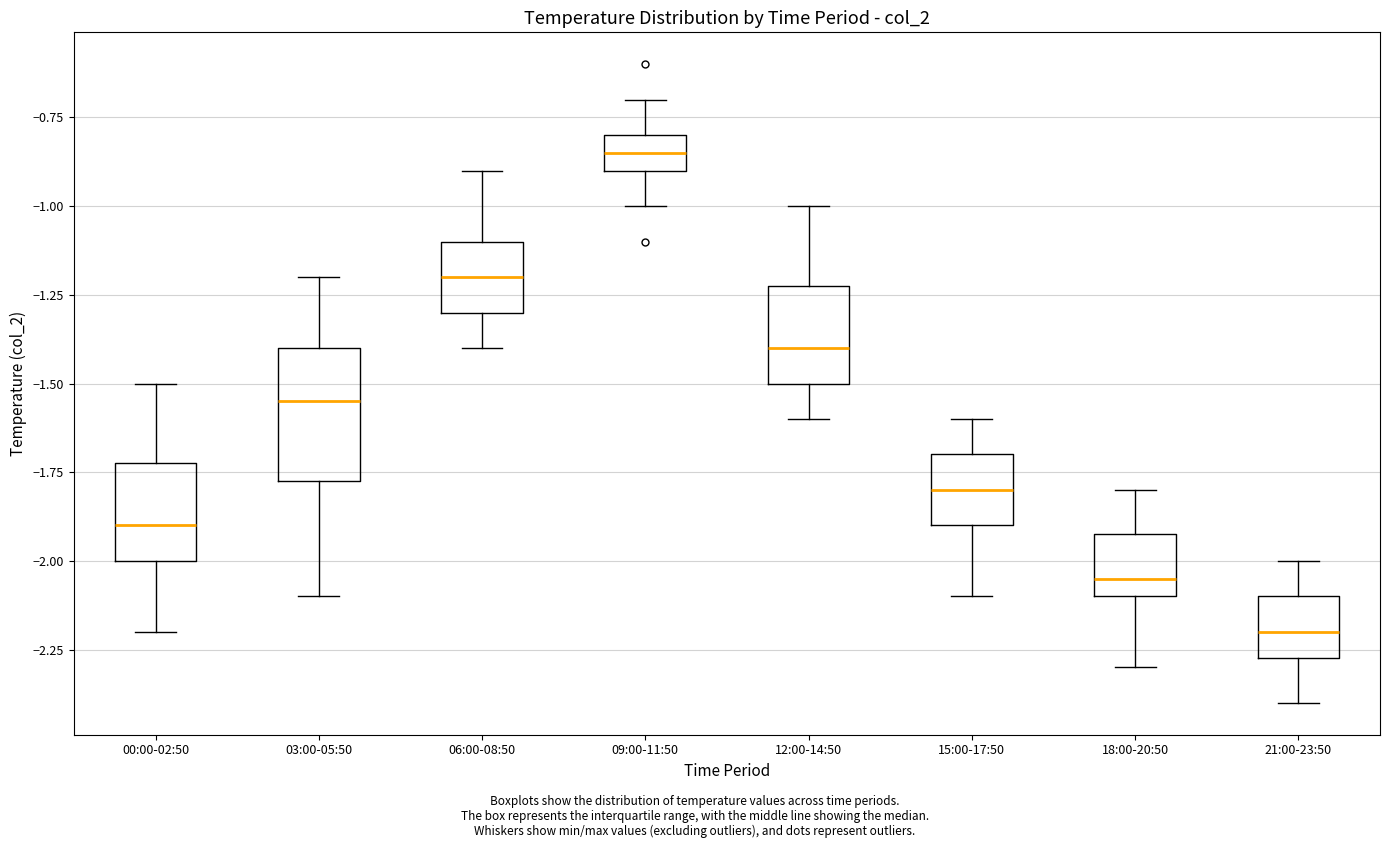

Which box is the tallest, from its lower edge to its upper edge?

03:00-05:50